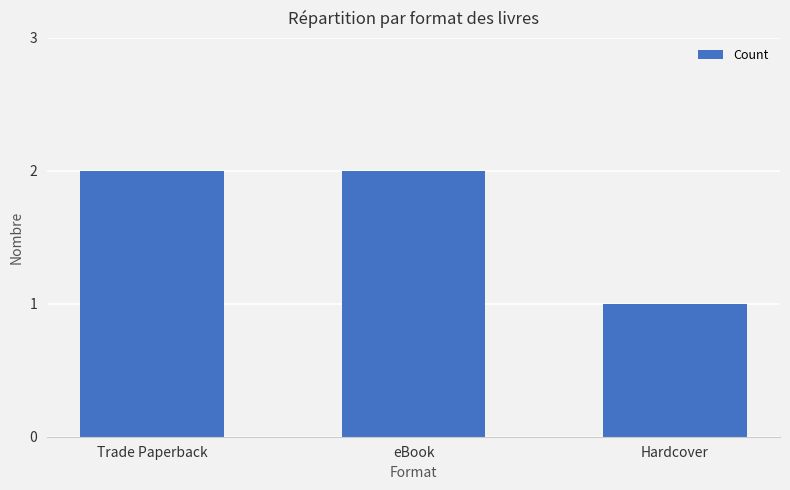

What is the value of the 3rd bar from the left?

1